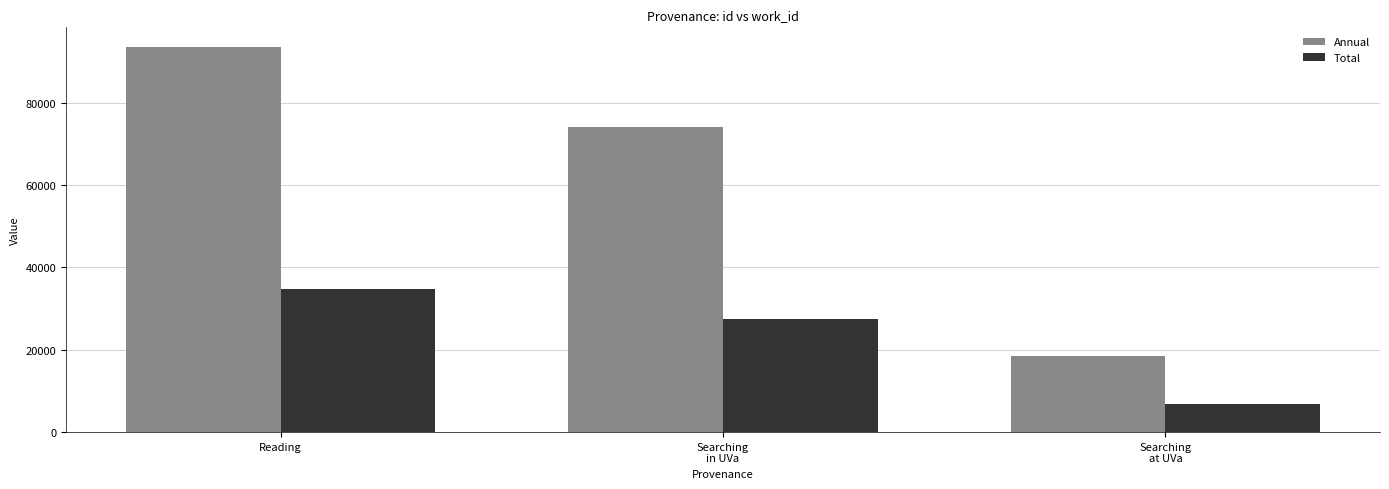

Does the chart contain stacked bars?

No